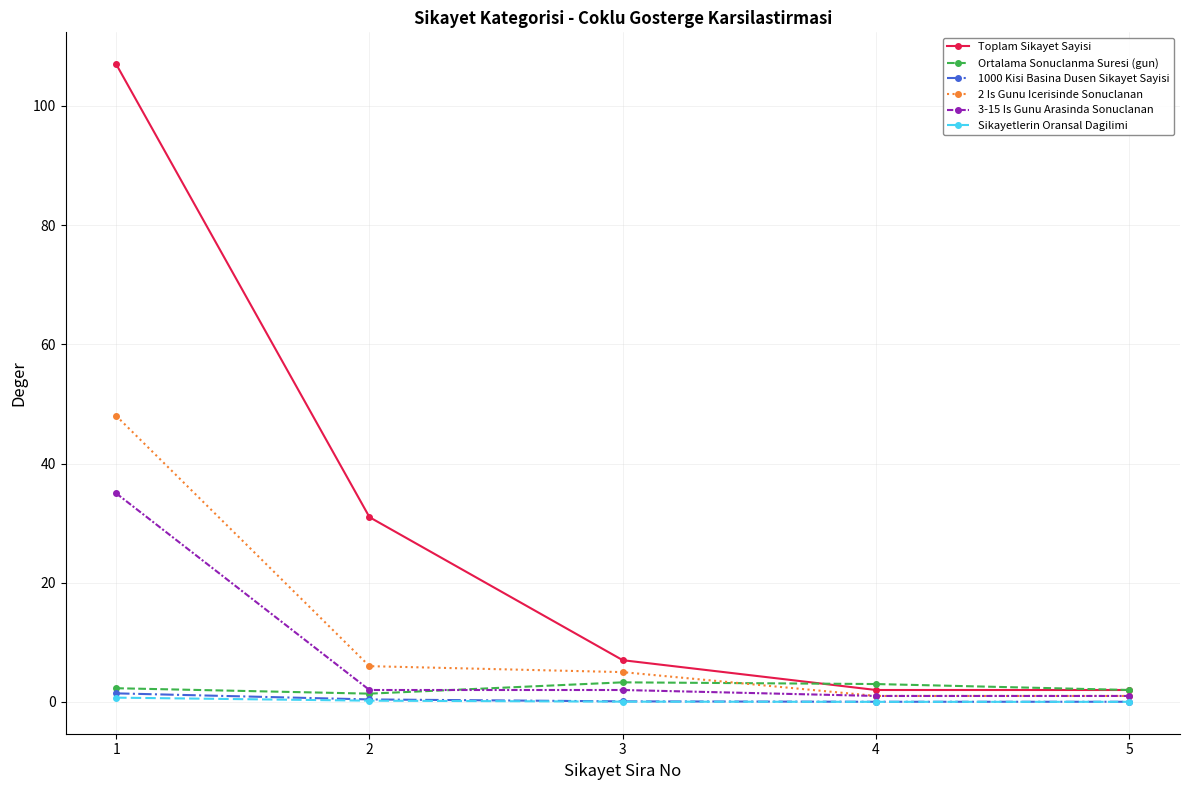

True or false: 2 Is Gunu Icerisinde Sonuclanan has a value of 5.0 at 3.

True